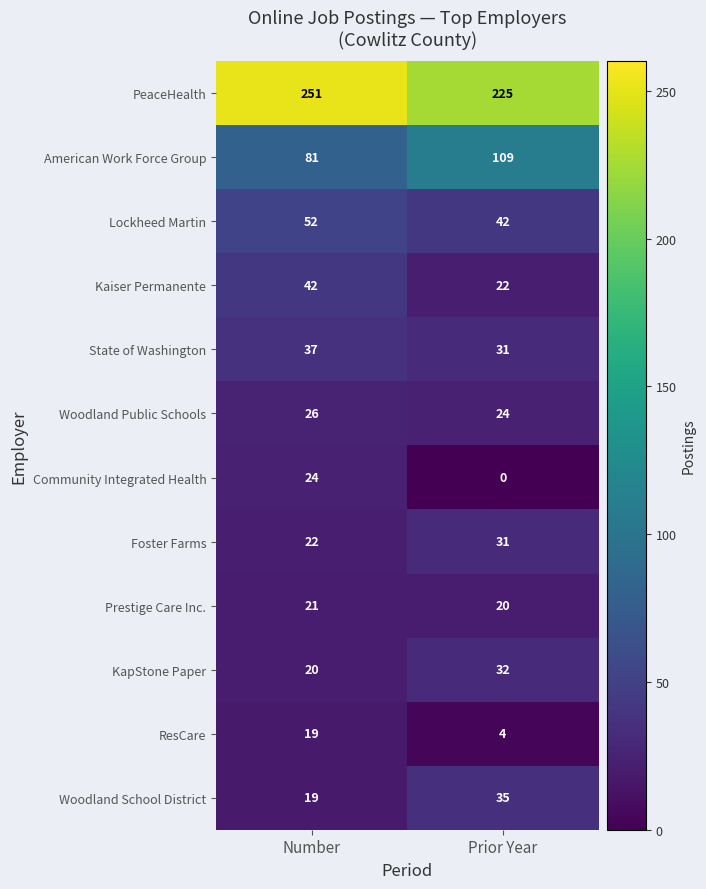

Which series changed the most between Number and Prior Year?

American Work Force Group